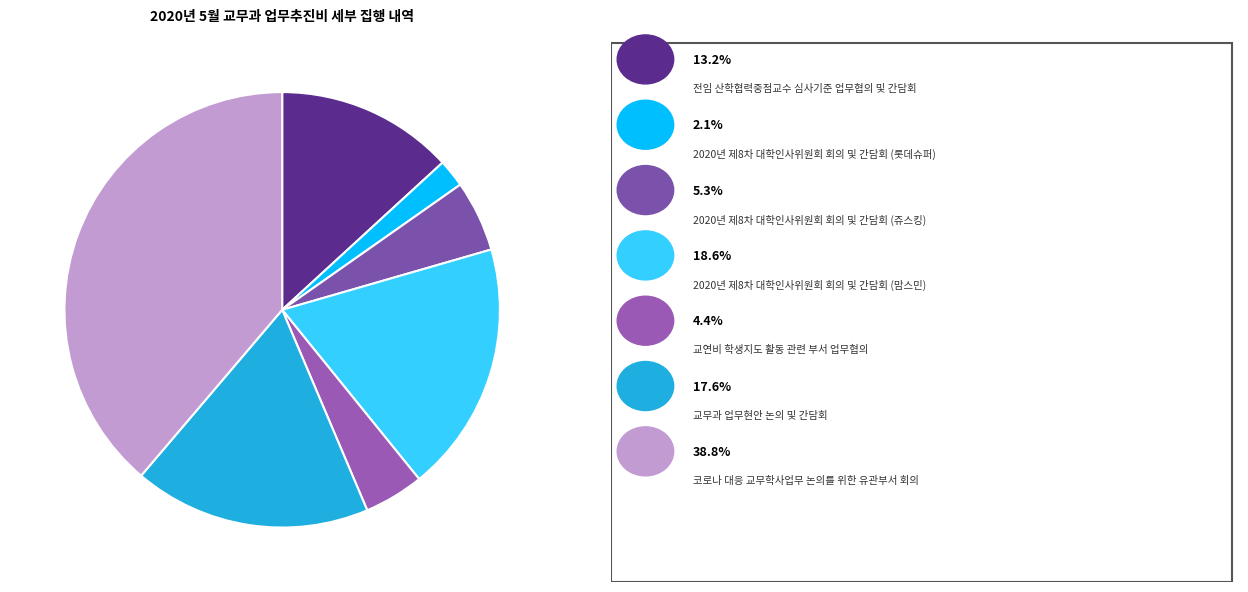

To the nearest percent, what is the average slice percentage?

14%